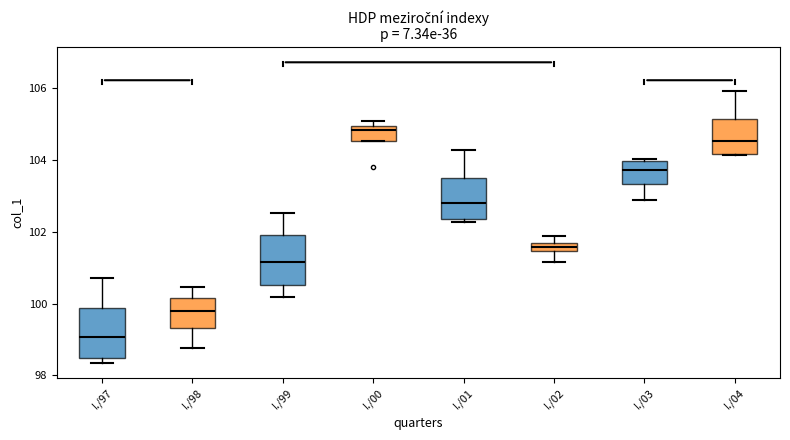

Where does the upper whisker of the box for I./97 end on the y-axis? The values are not printed on the chart, so give them approximately, as read against the axis.

100.8